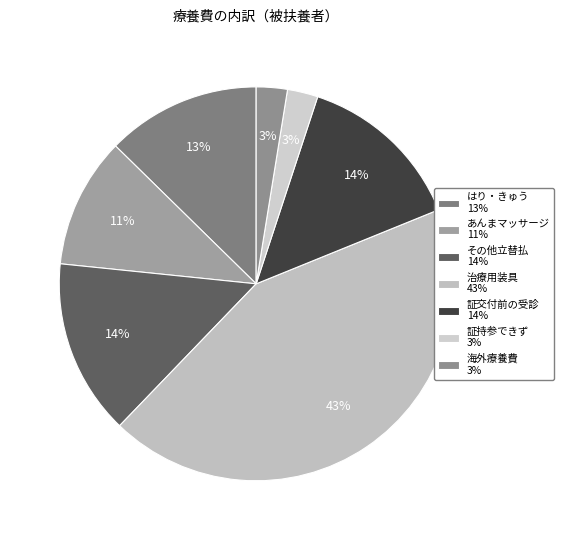

To the nearest percent, what is the average slice percentage?

14%